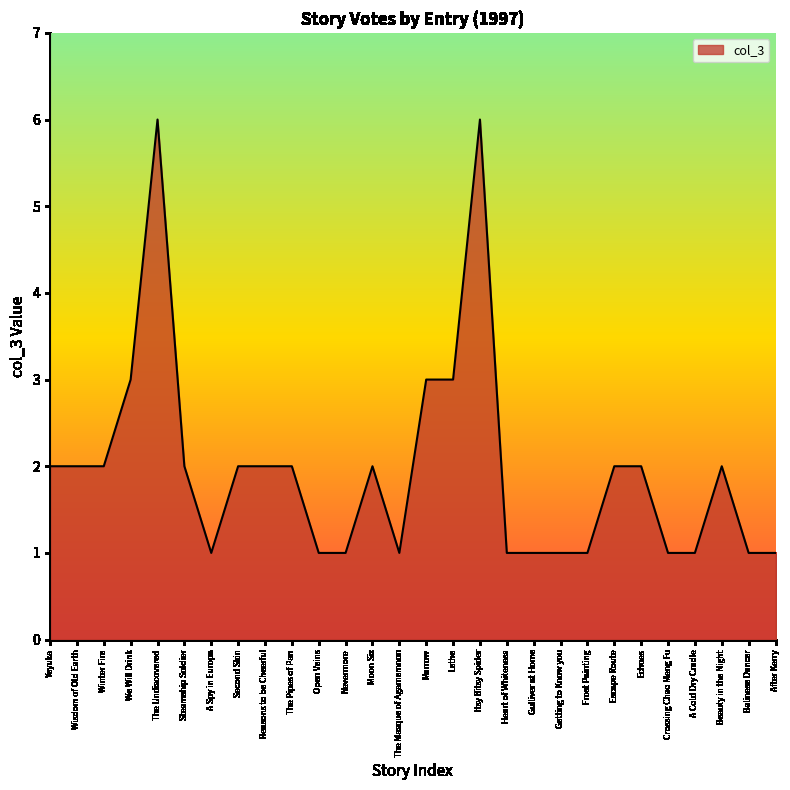

What position from the right is Frost Painting?

8